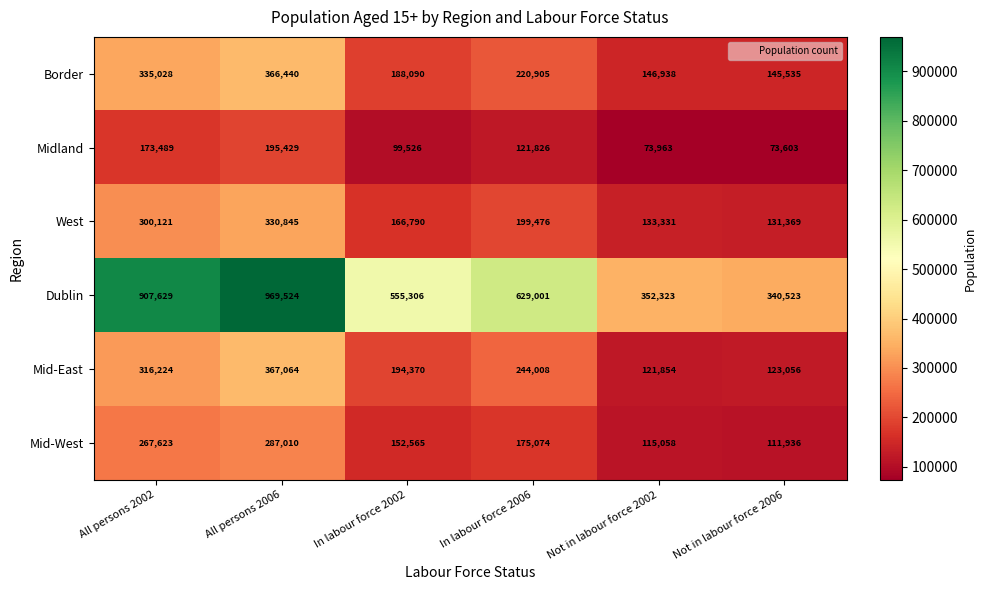

Is it true that Border equals 162258 at All persons 2002?

False